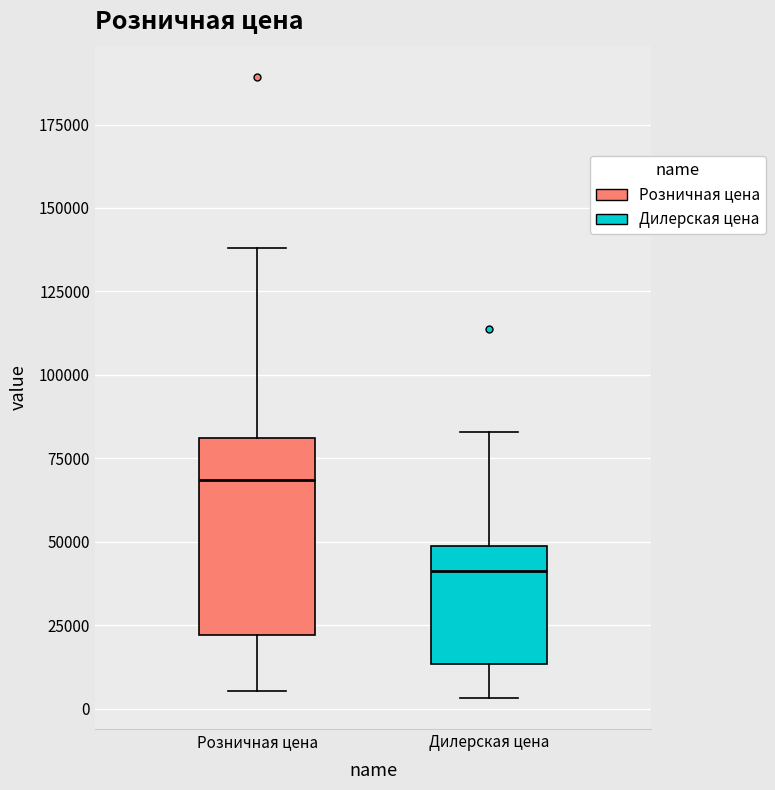

Which box has the lowest median line?

Дилерская цена